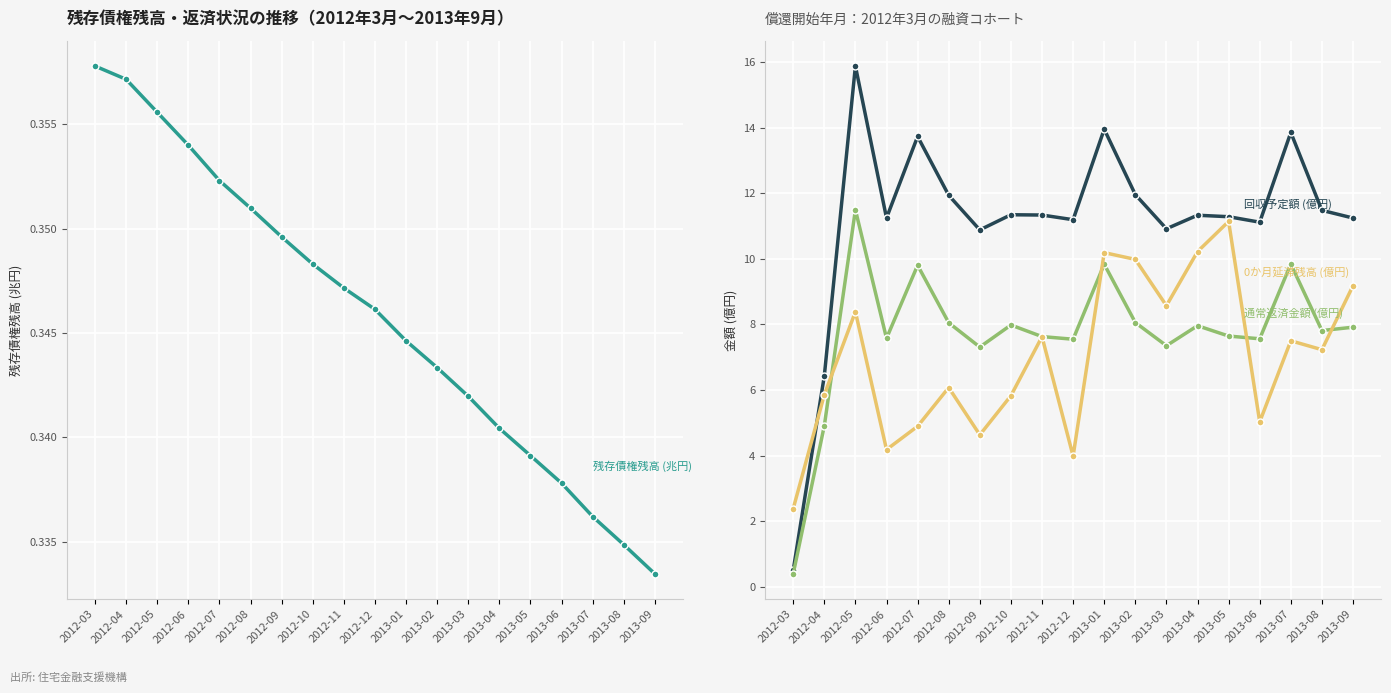

What is the greatest value displayed?

15.9